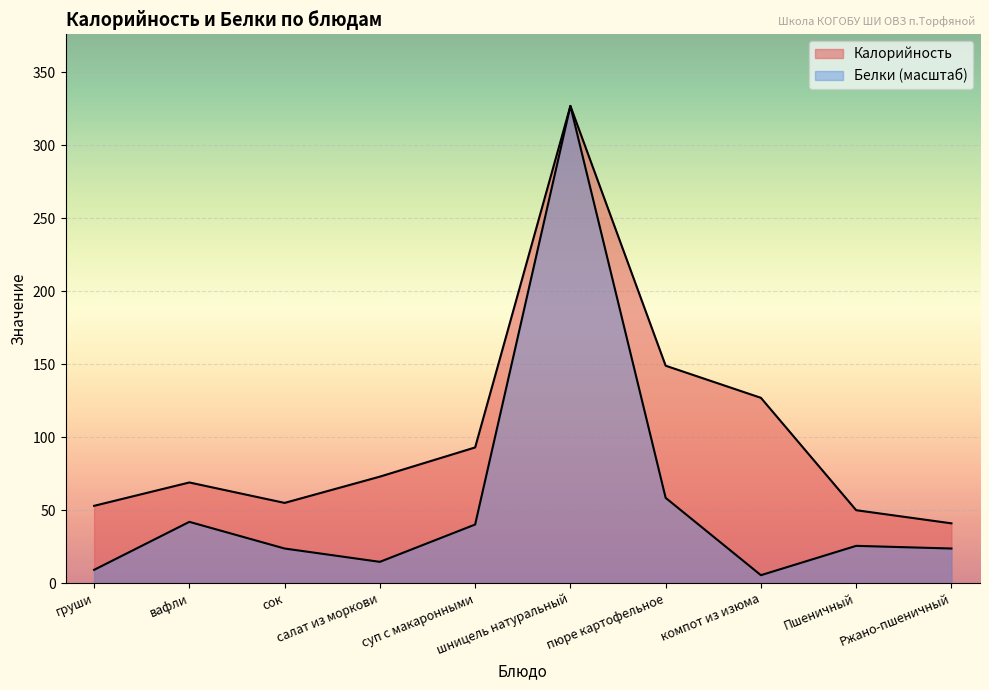

What is the average value of the Белки series?

57.0